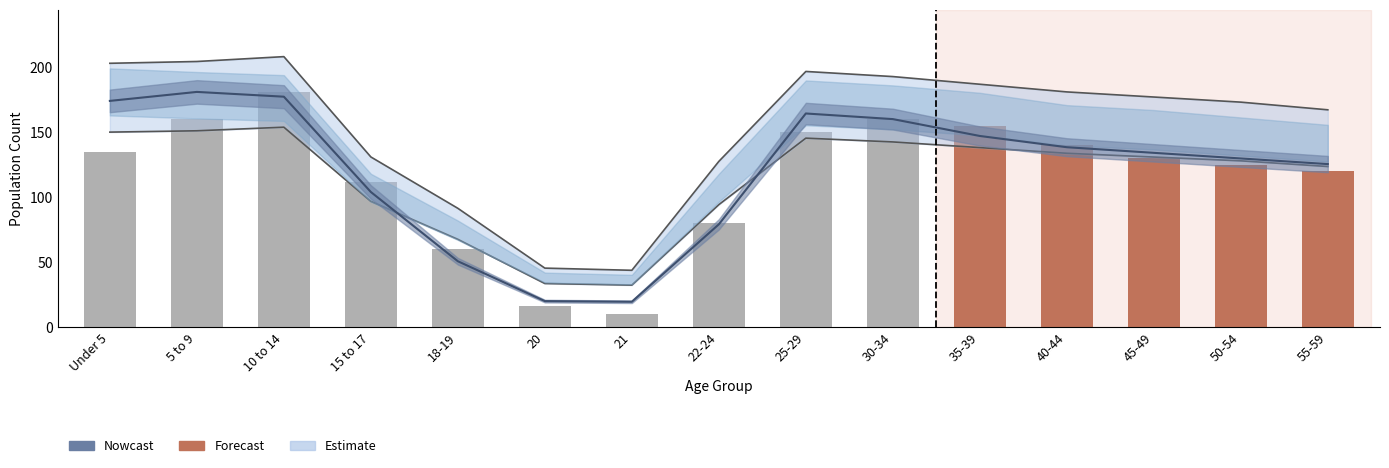

Read the value at 21, to the nearest 5.

10